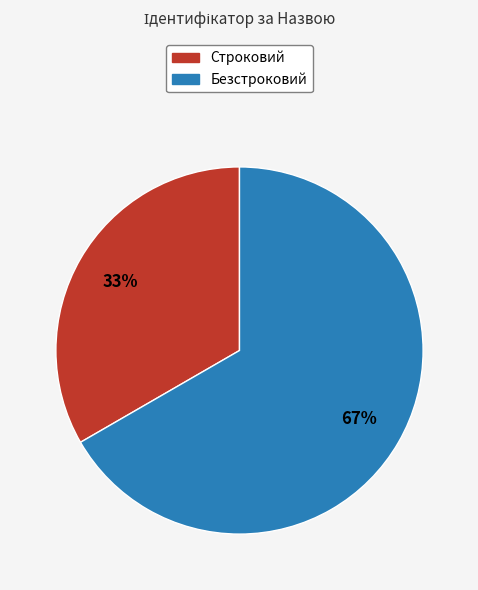

Between Строковий and Безстроковий, which is larger?

Безстроковий